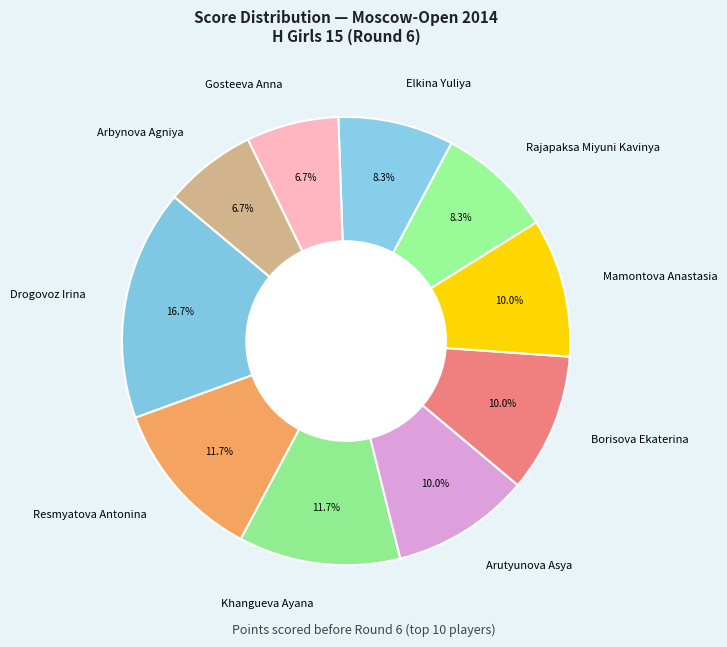

What is the ratio of the value at Gosteeva Anna to the value at Khangueva Ayana?

0.6